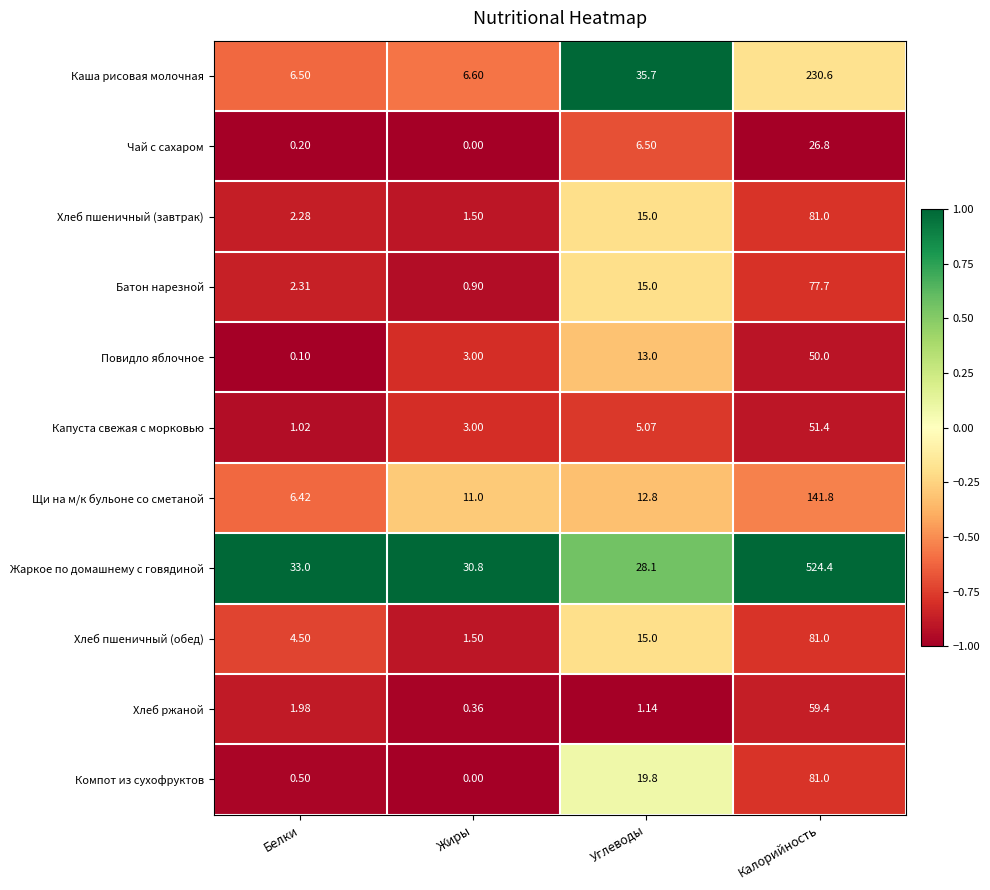

Which series changed the most between Белки and Жиры?

Щи на м/к бульоне со сметаной